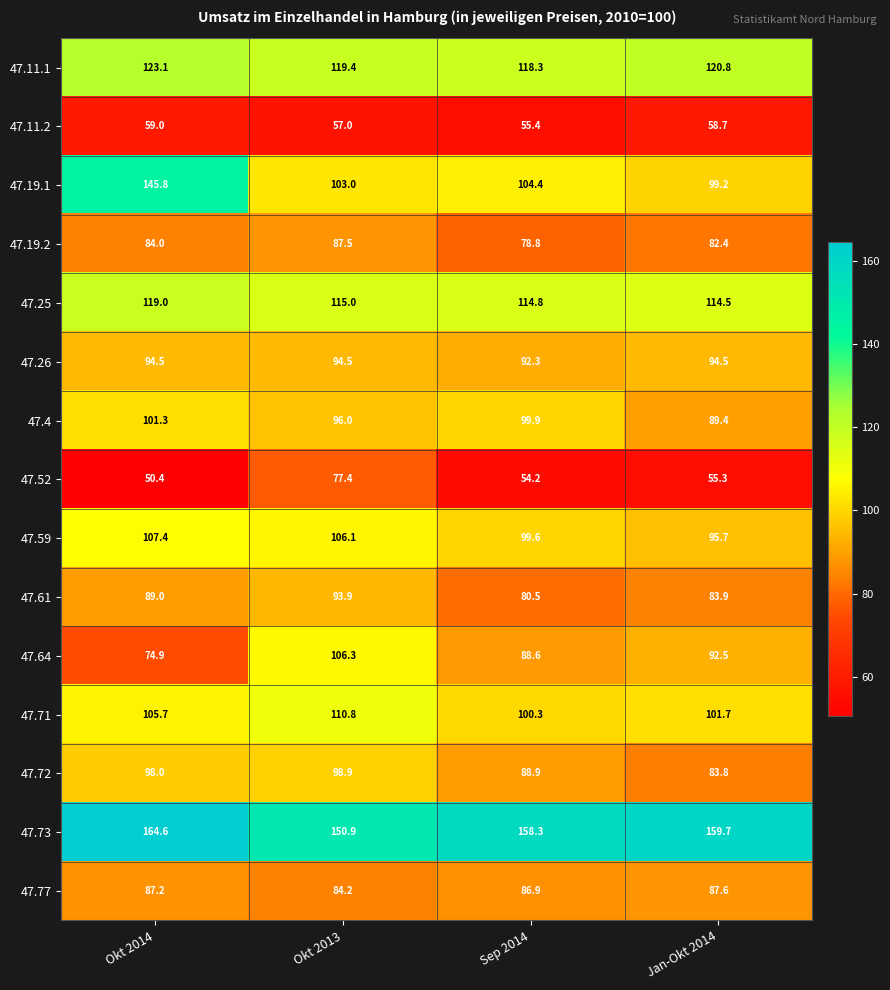

What is the average value of the 47.26 series?

94.0